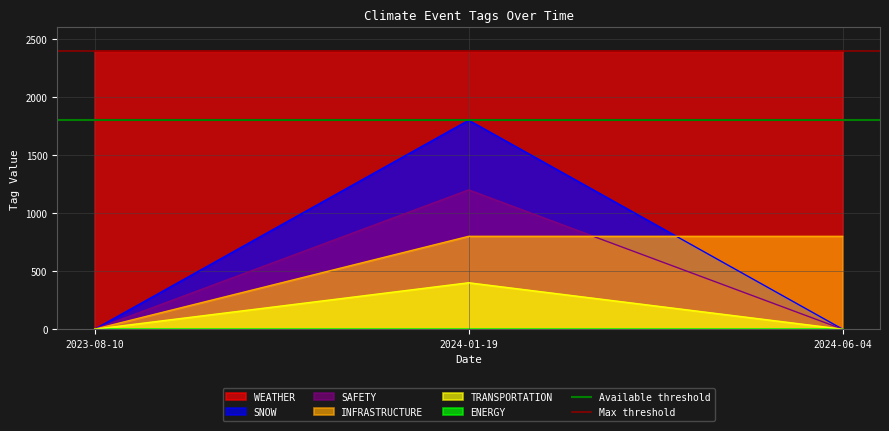

The value of SNOW at 2024-01-19 is 406. True or false?

False